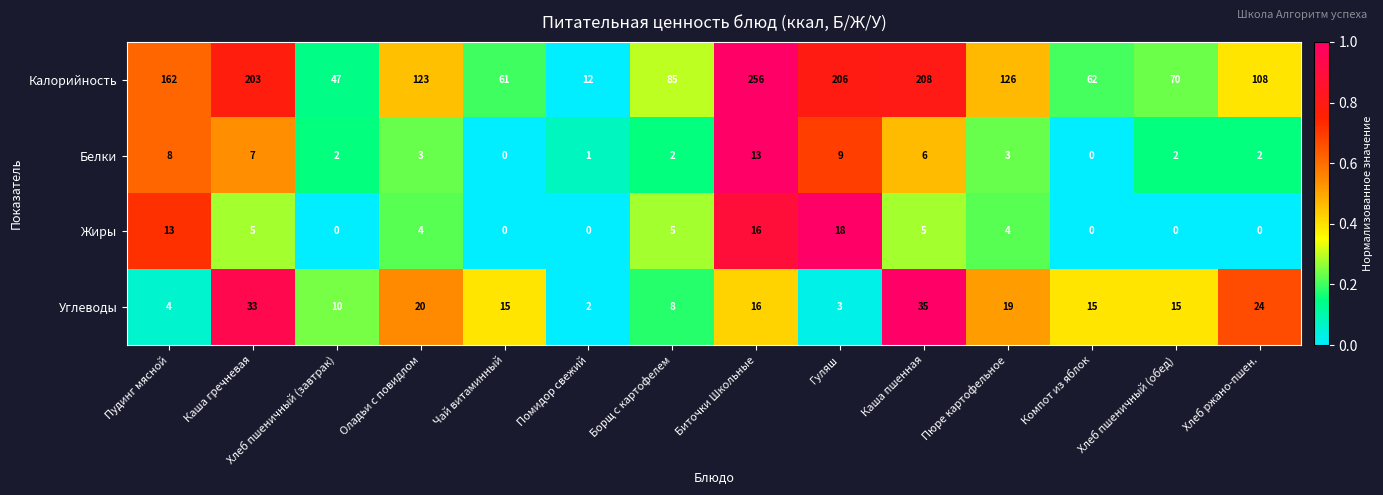

What is the maximum value for Жиры?

18